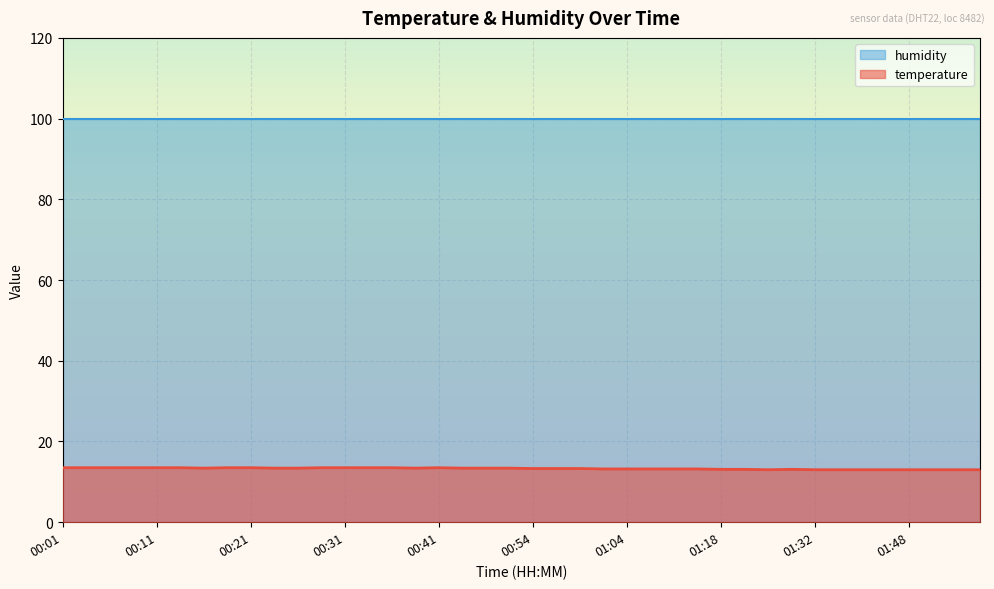

How many interior local peaks (higher than both neighbors) does the data have?

2